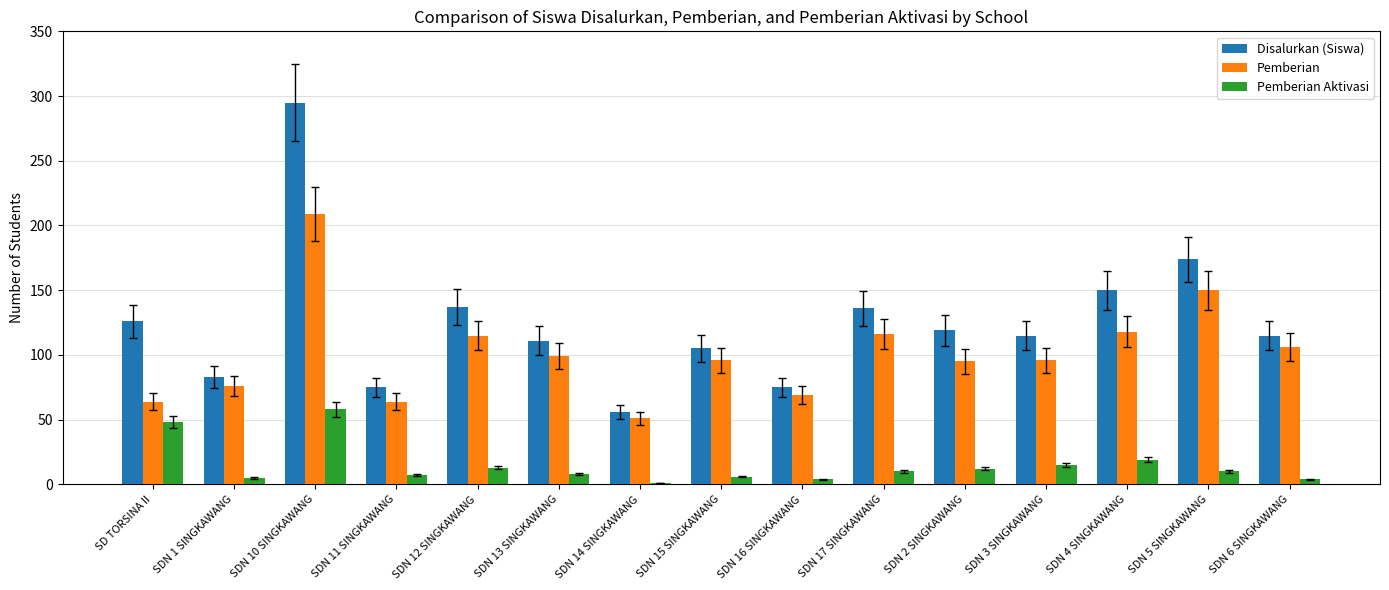

Which series has the widest spread of values?

Disalurkan (Siswa)